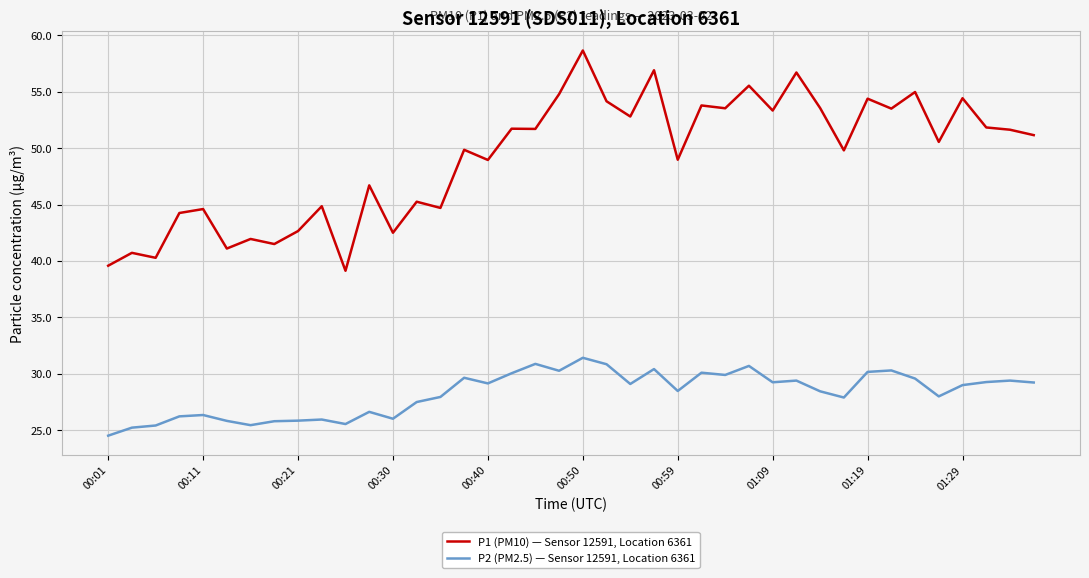

Rank the series by their average value, from highest to lowest.

P1 (PM10) — Sensor 12591, Location 6361, P2 (PM2.5) — Sensor 12591, Location 6361